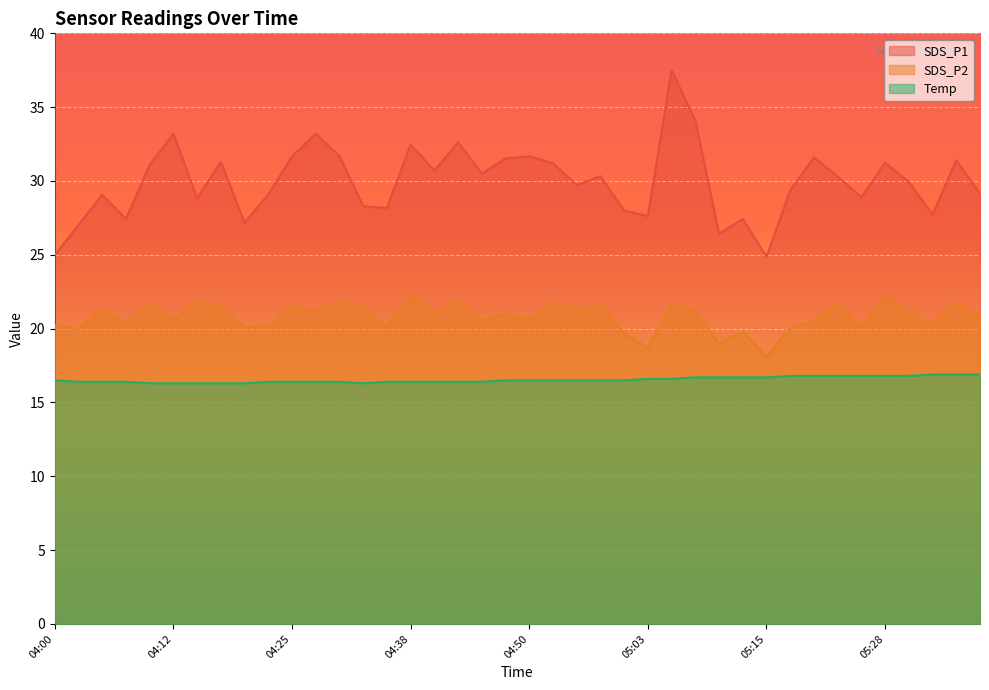

True or false: SDS_P2 and SDS_P1 intersect in this chart.

False